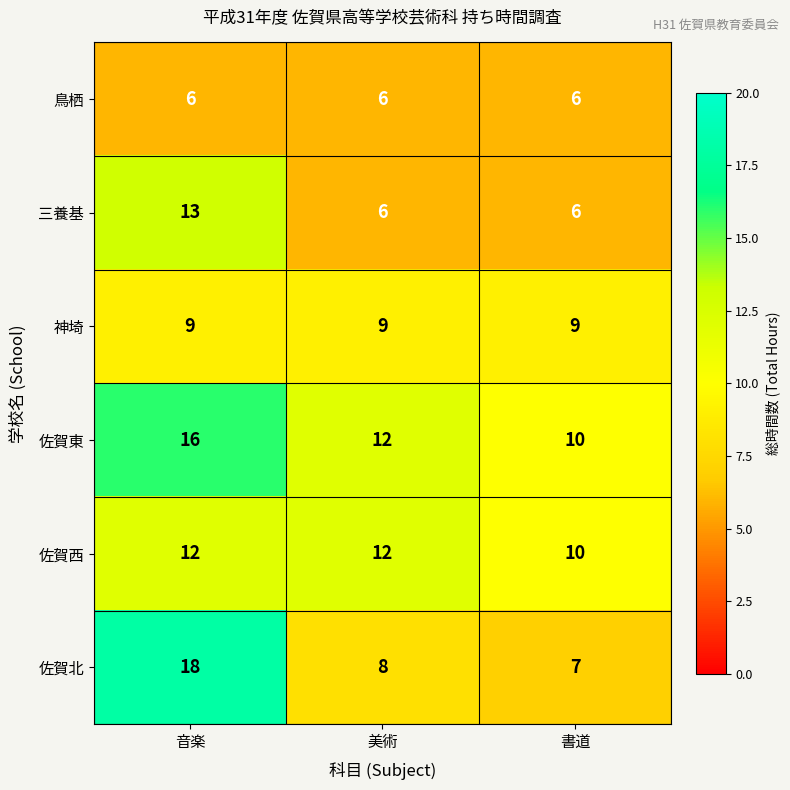

At 音楽, list the series in order from smallest to largest.

鳥栖, 神埼, 佐賀西, 三養基, 佐賀東, 佐賀北